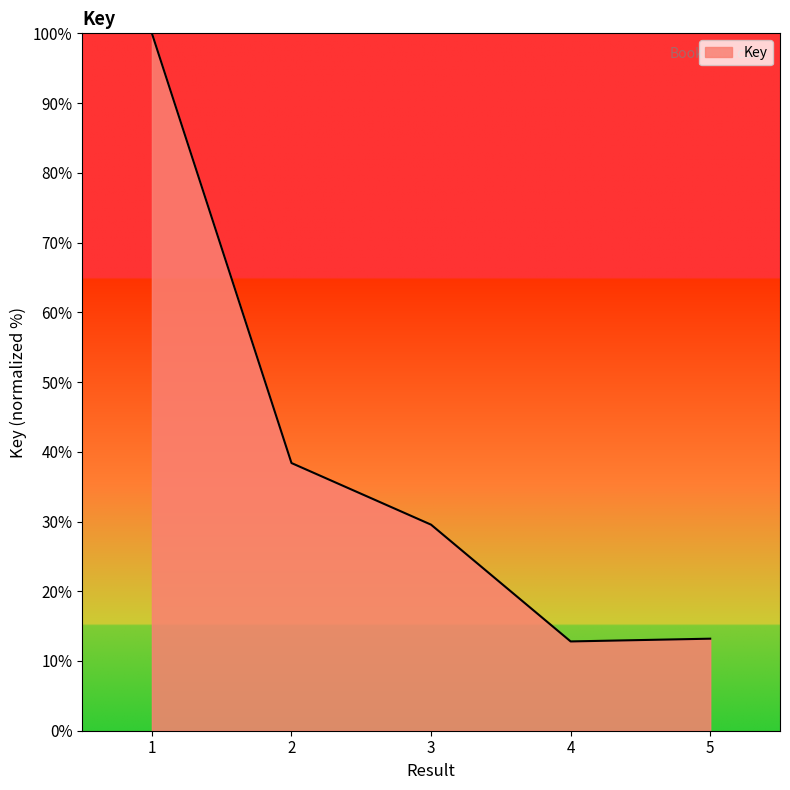

True or false: the data has more than 2 interior local peaks.

False